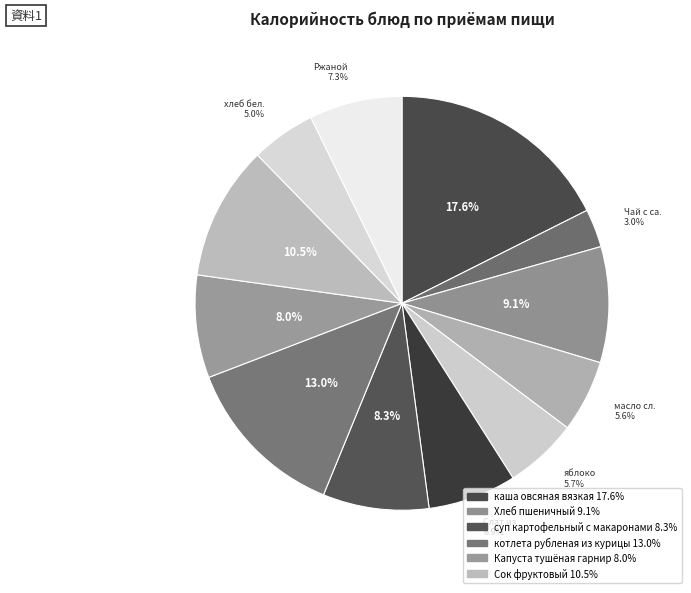

Count the number of slices in the pie.

12